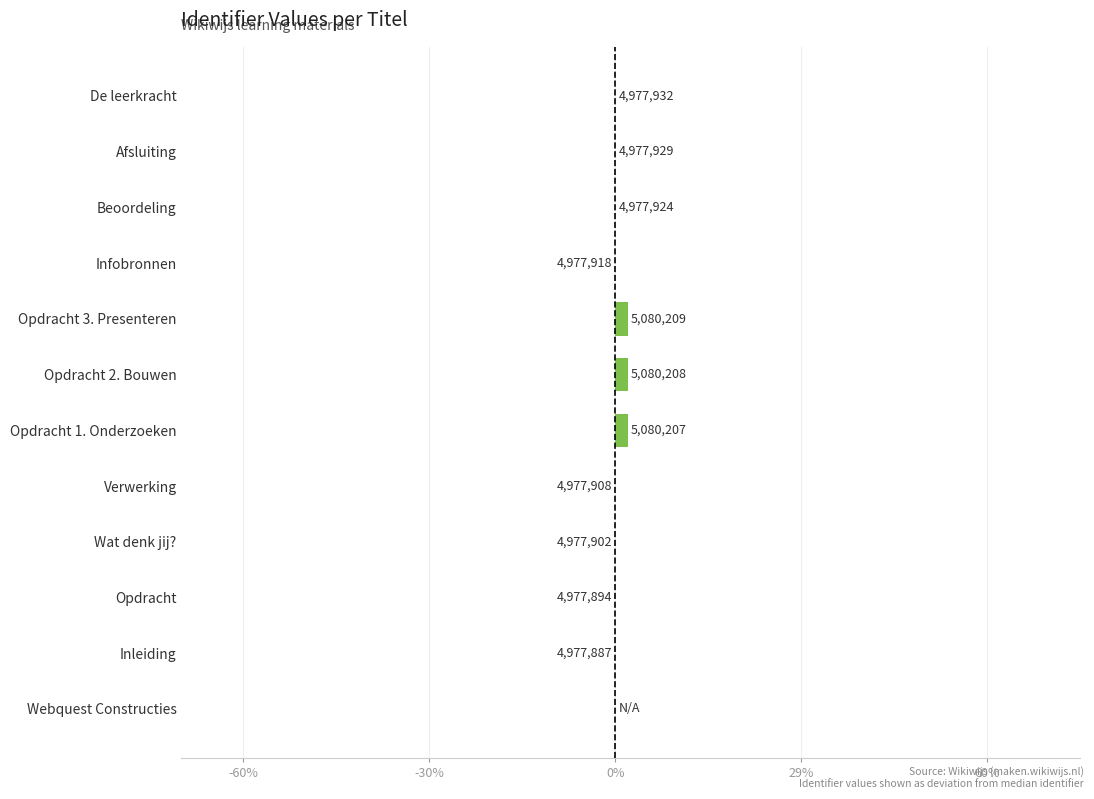

Are the bars horizontal?

Yes